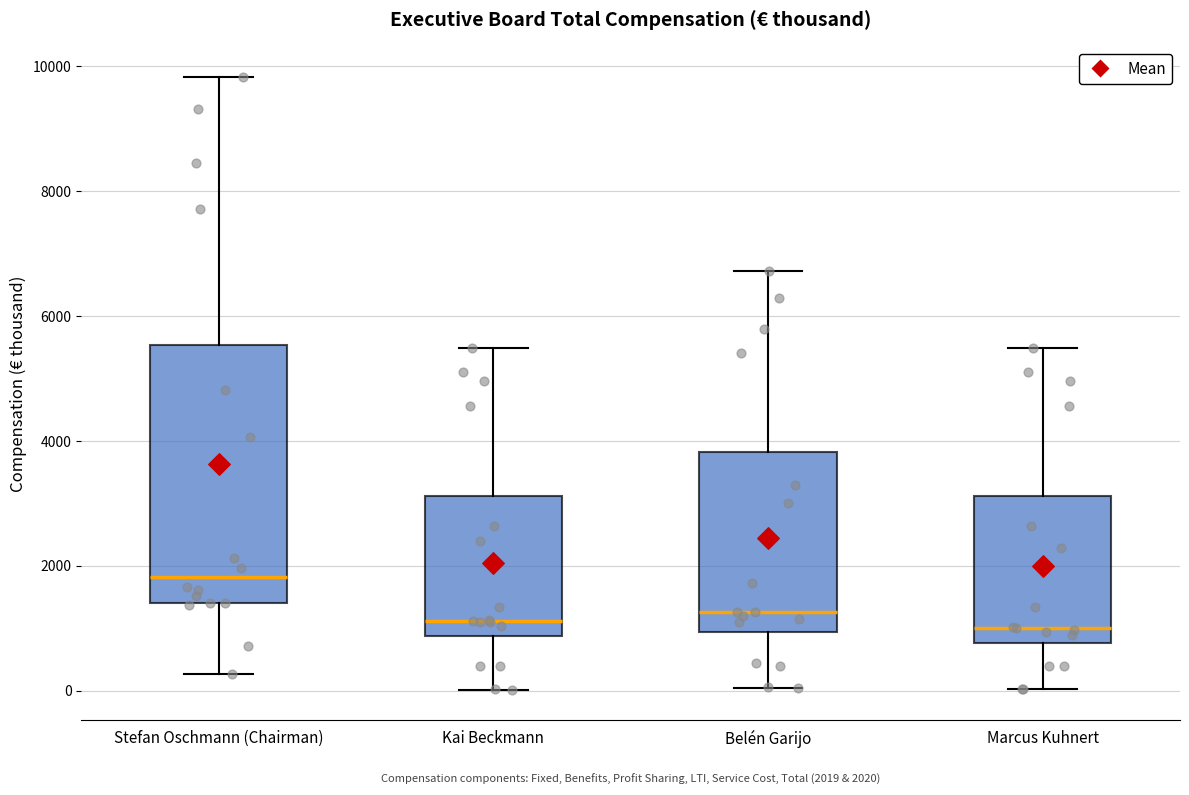

Which box is the tallest, from its lower edge to its upper edge?

Stefan Oschmann (Chairman)